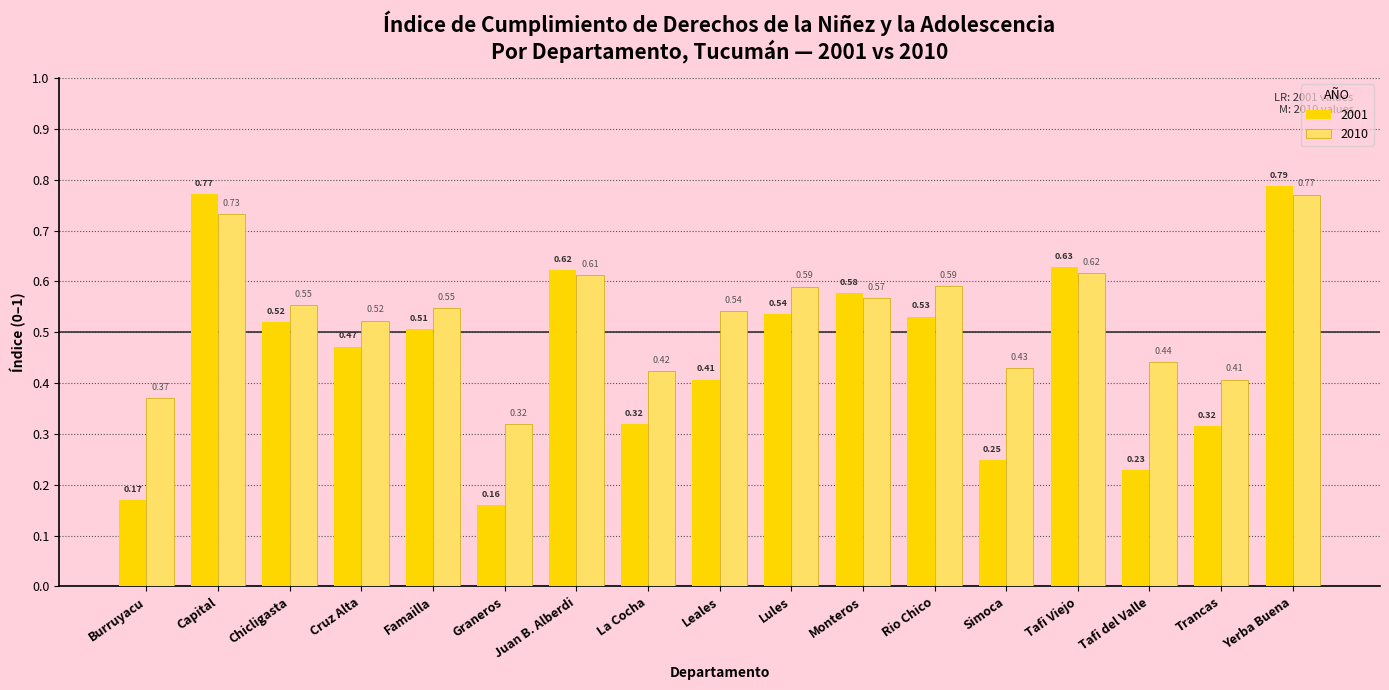

At which category is the sum across all series the highest?

Yerba Buena